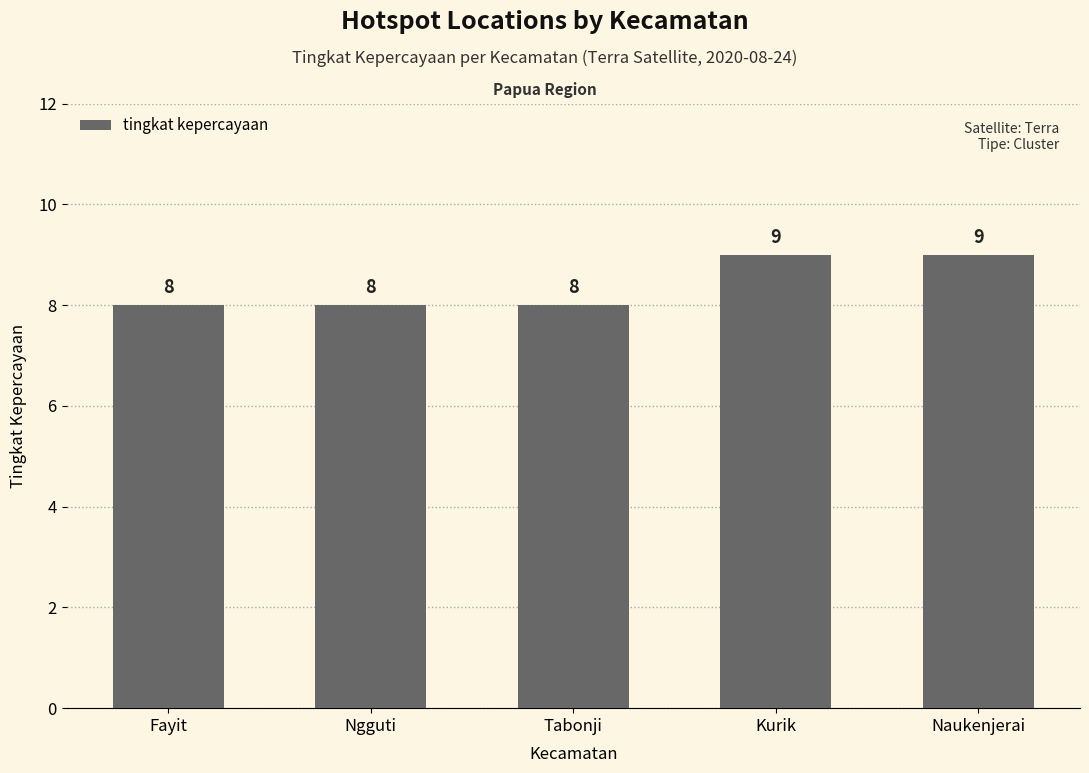

Reading left to right, extract all data points from this chart.

Fayit=8	Ngguti=8	Tabonji=8	Kurik=9	Naukenjerai=9